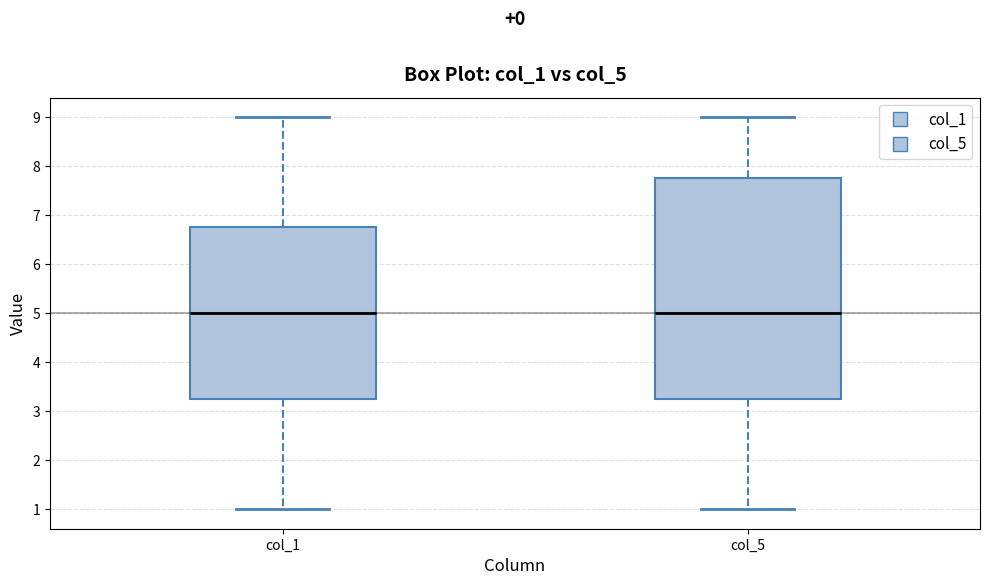

Reading left to right, read every box against the y-axis: the position of its median line, the range the box covers, and the ends of its whiskers. The values are not printed on the chart, so give them approximately, as read against the axis.

col_1: median 5.0, box 3.3 to 6.8, whiskers 1.0 to 9.0
col_5: median 5.0, box 3.3 to 7.8, whiskers 1.0 to 9.0